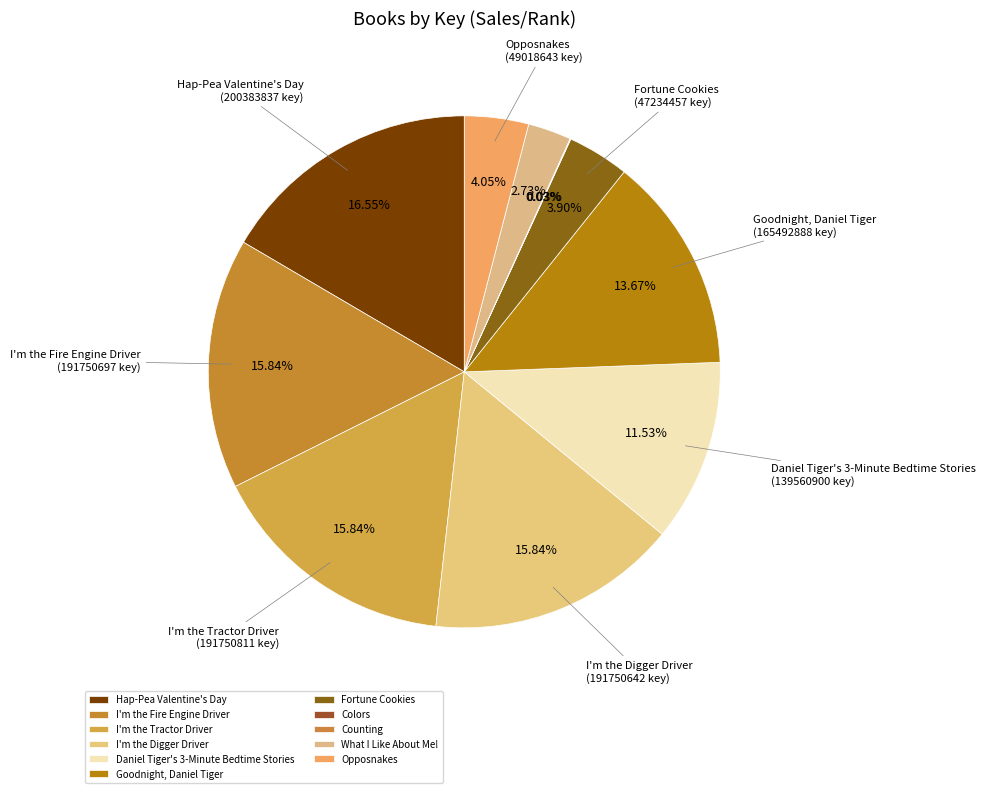

The What I Like About Me! slice represents 3% of the pie. True or false?

True